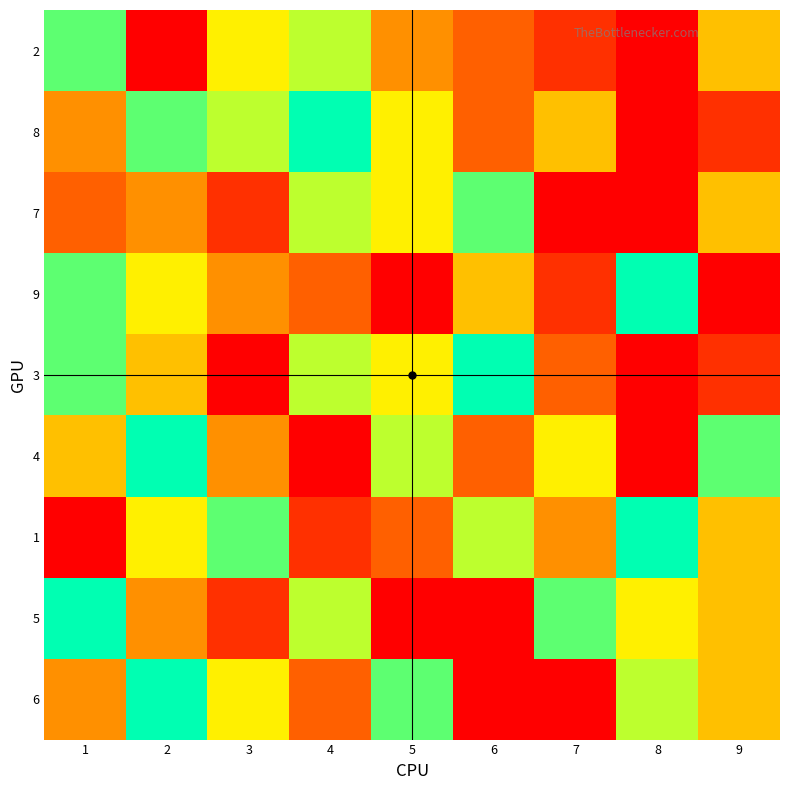

What is the total value across all series at 5?

41